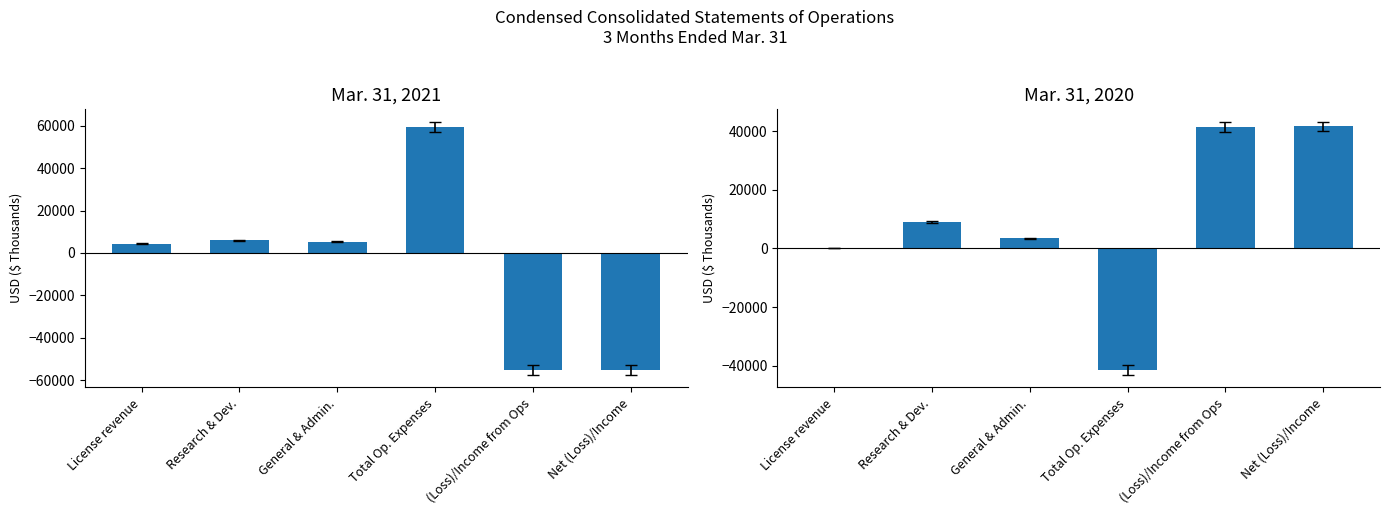

Reading left to right, what are all the values shown in this chart?

Mar. 31, 2021: License revenue=4310	Research & Dev.=6078	General & Admin.=5293	Total Op. Expenses=59531	(Loss)/Income from Ops=-55221	Net (Loss)/Income=-55224
Mar. 31, 2020: License revenue=0	Research & Dev.=8867	General & Admin.=3448	Total Op. Expenses=-41385	(Loss)/Income from Ops=41385	Net (Loss)/Income=41564